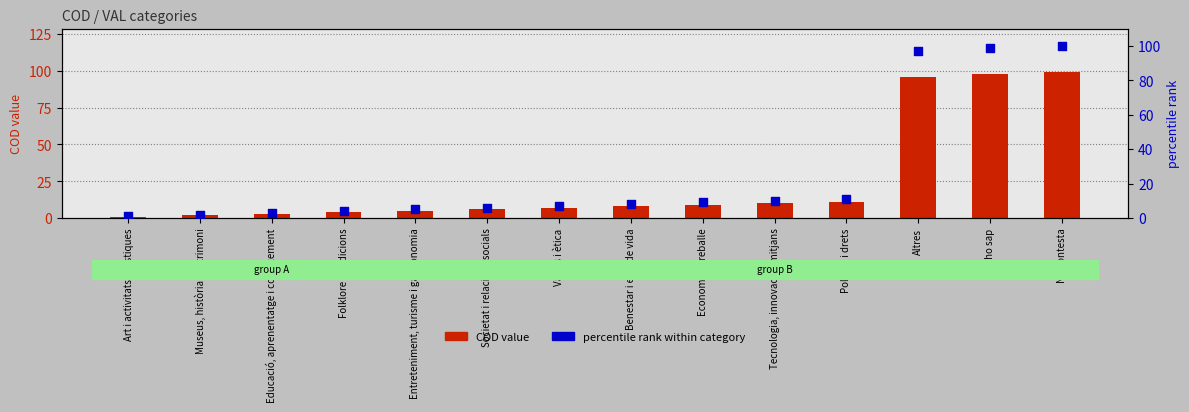

At which category is the sum across all series the highest?

No contesta